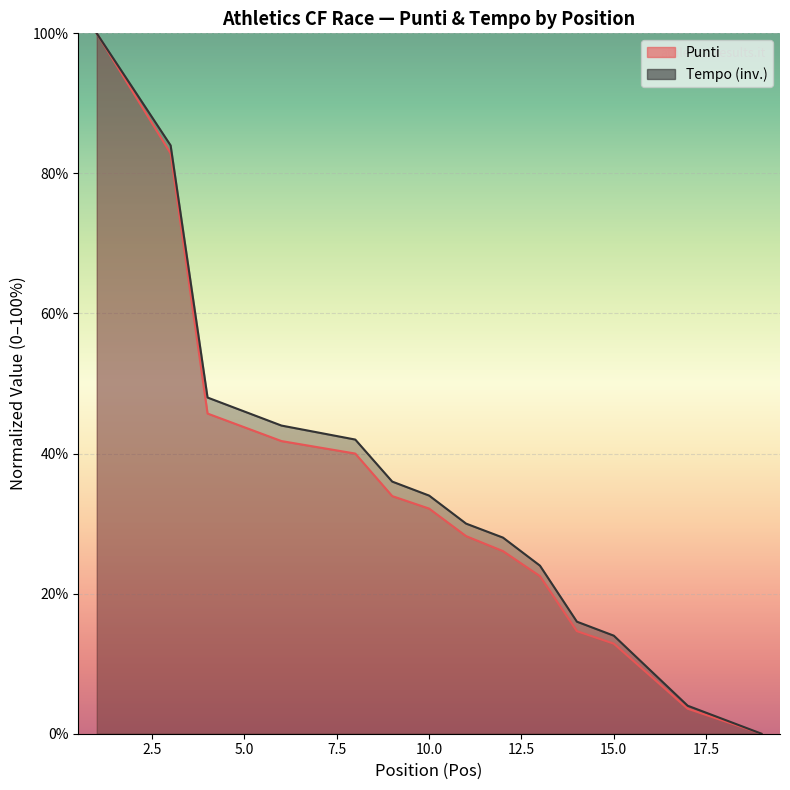

Which category has the highest value across all series?

1